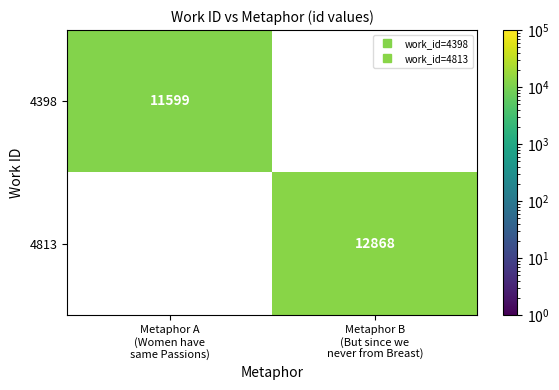

What is the greatest value displayed?

12868.0